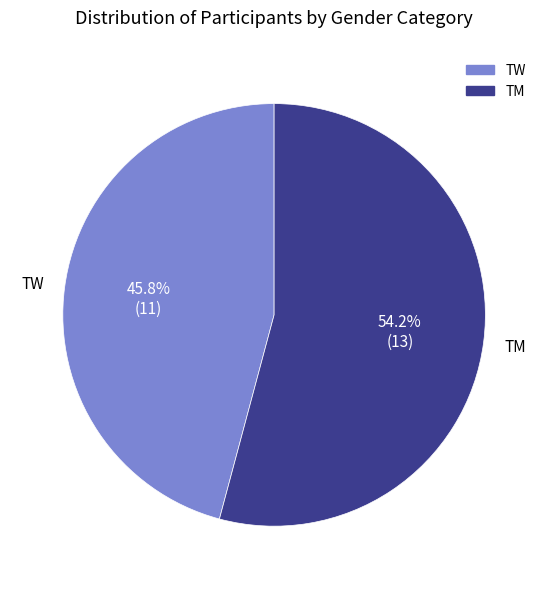

Between TW and TM, which is larger?

TM